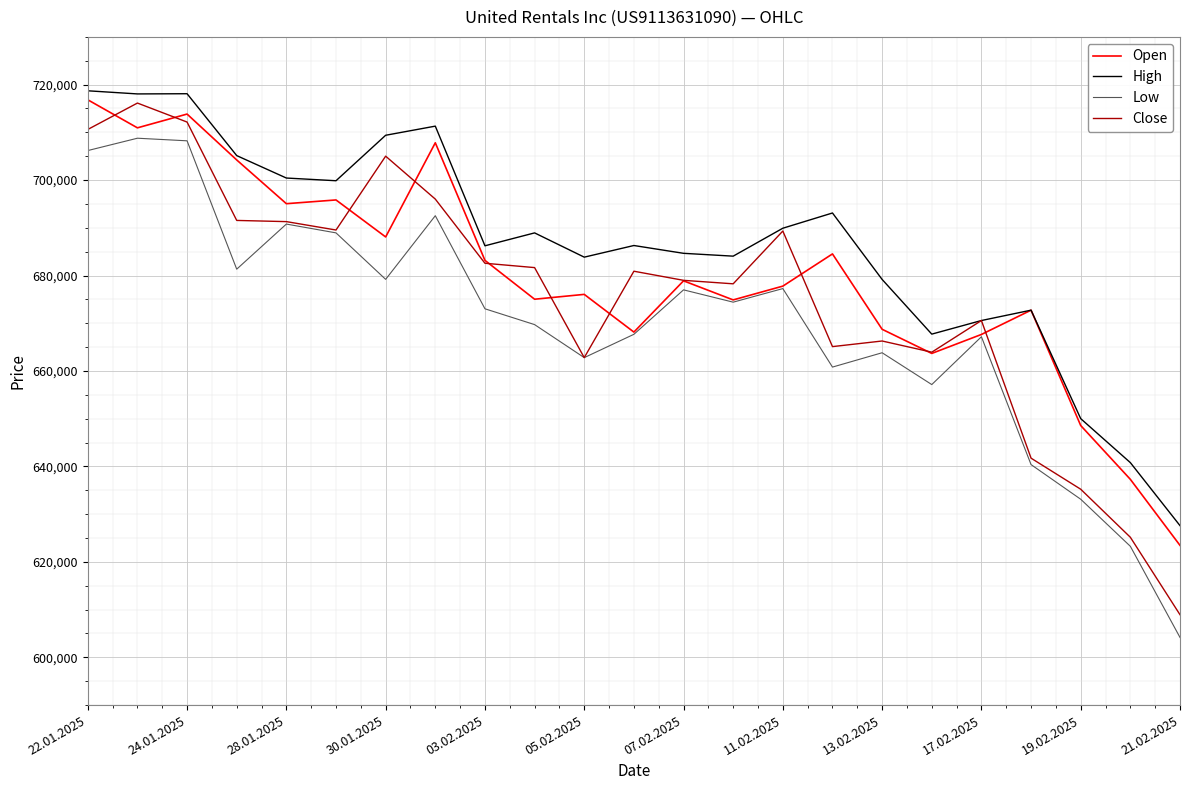

Reading left to right, list all the values displayed in this chart.

Open: 716821	710944	713831	704215	695053	695836	688084	707815	683177	675037	676051	668152	678890	674892	677781	684529	668739	663678	667656	672743	648575	637297	623459
High: 718707	718051	718092	705126	700428	699861	709389	711301	686229	688934	683851	686290	684654	684060	689912	693104	679183	667724	670573	672743	650016	640800	627601
Low: 706183	708770	708226	681333	690782	688937	679198	692533	673031	669718	662799	667684	676998	674421	677264	660819	663821	657155	667175	640387	633130	623268	604173
Close: 710604	716136	712156	691545	691296	689535	705010	696014	682571	681662	662799	680903	678994	678265	689323	665108	666283	663941	670573	641735	635228	625161	608936